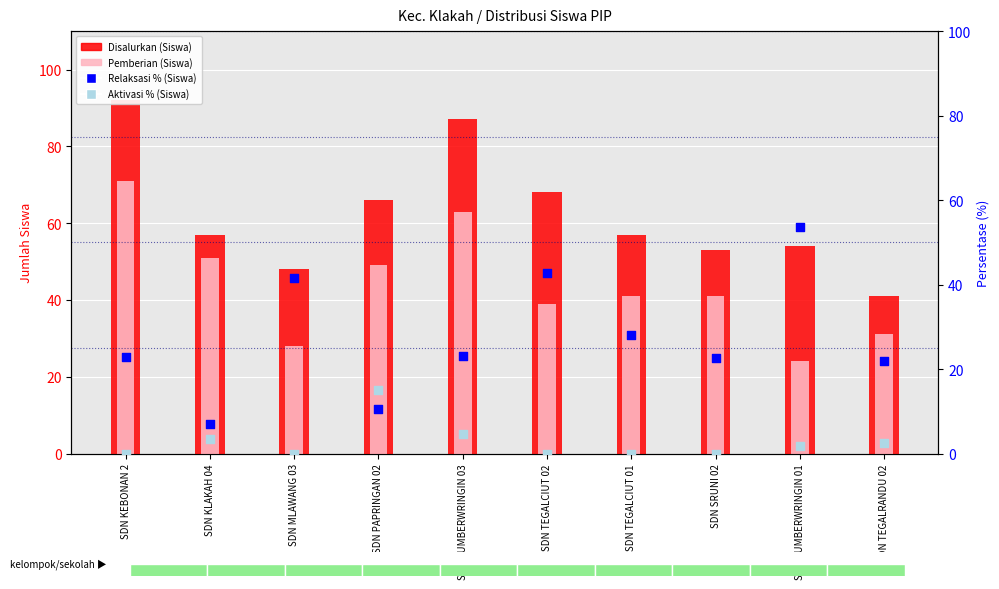

What is the total value across all series at SDN PAPRINGAN 02?

140.8